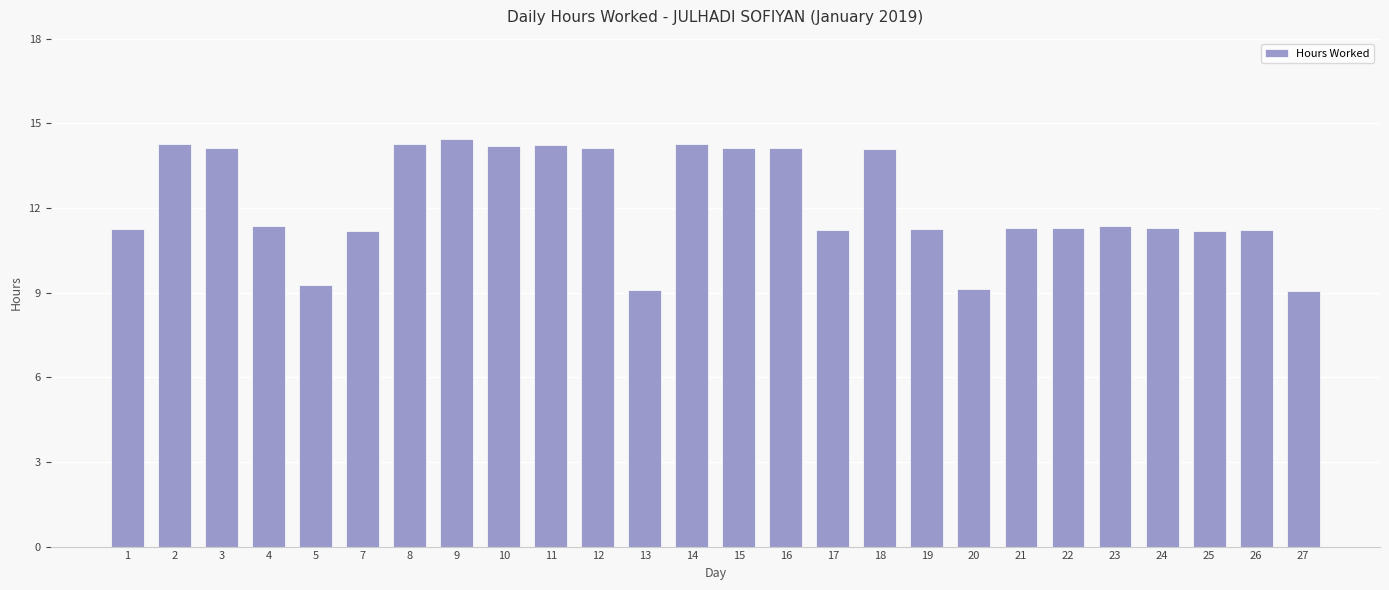

What is the difference between the second highest and second lowest values?

5.2